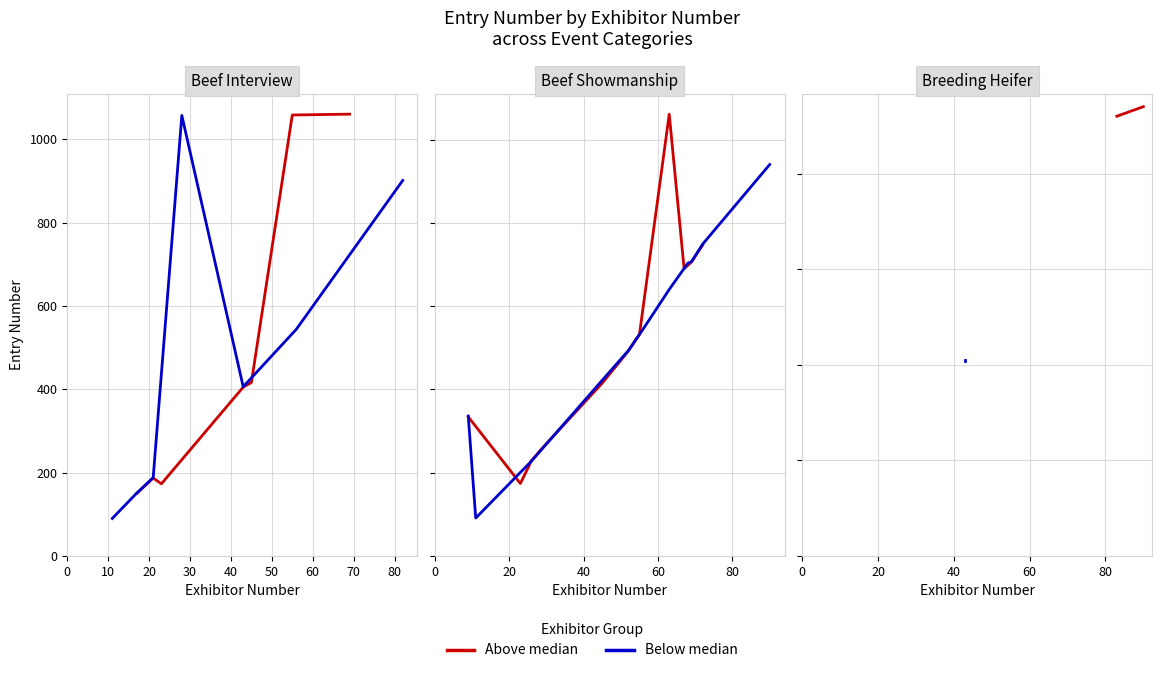

Which series changed the most between 0 and 10?

Above median